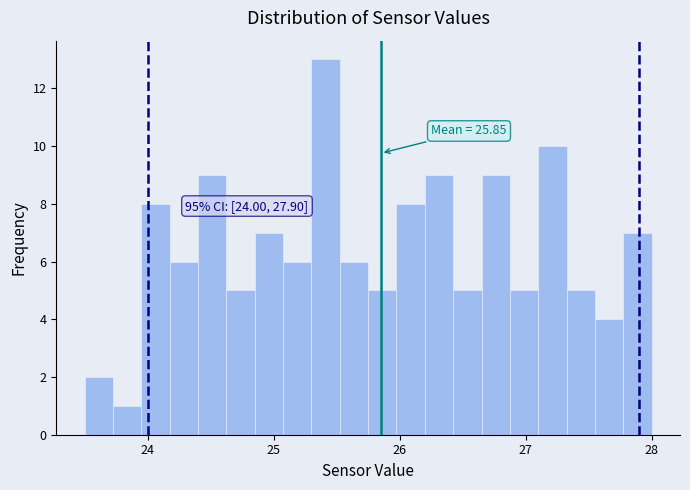

Read against the x-axis, roughly where is the centre of the tallest bar?

25.4